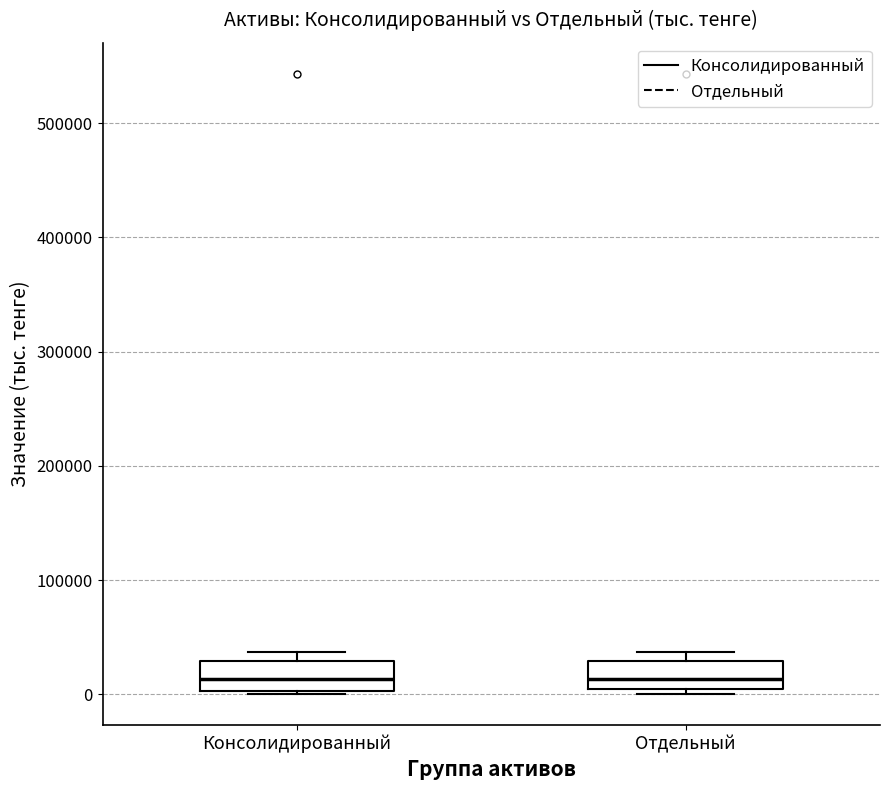

Reading left to right, transcribe this box plot: for each box, give where its median line is, the range the box spans, and where its two whiskers end, as read against the y-axis. The values are not printed on the chart, so give them approximately, as read against the axis.

Консолидированный: median 10000, box 0 to 30000, whiskers 0 to 40000
Отдельный: median 10000, box 0 to 30000, whiskers 0 (just below the box's lower edge) to 40000